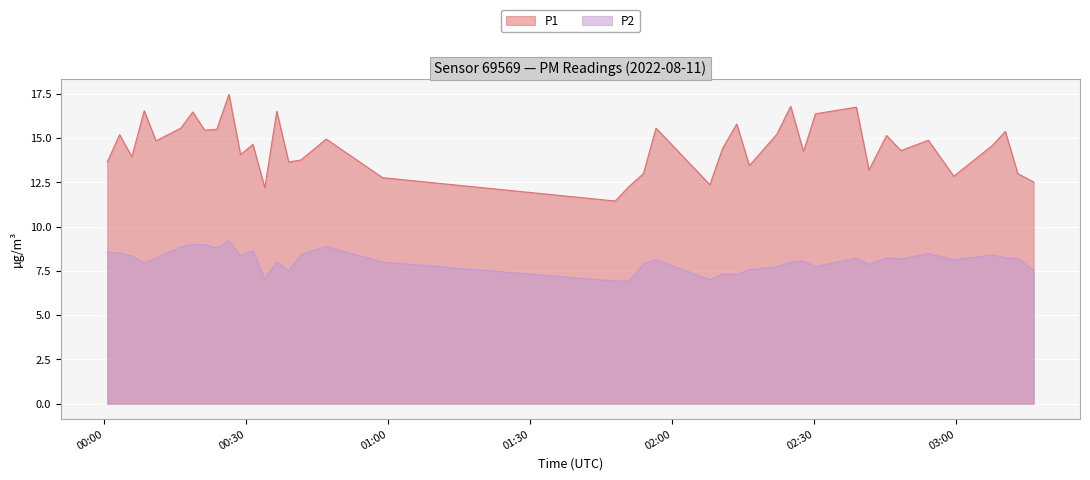

What is the sum of all P1 values?

580.9